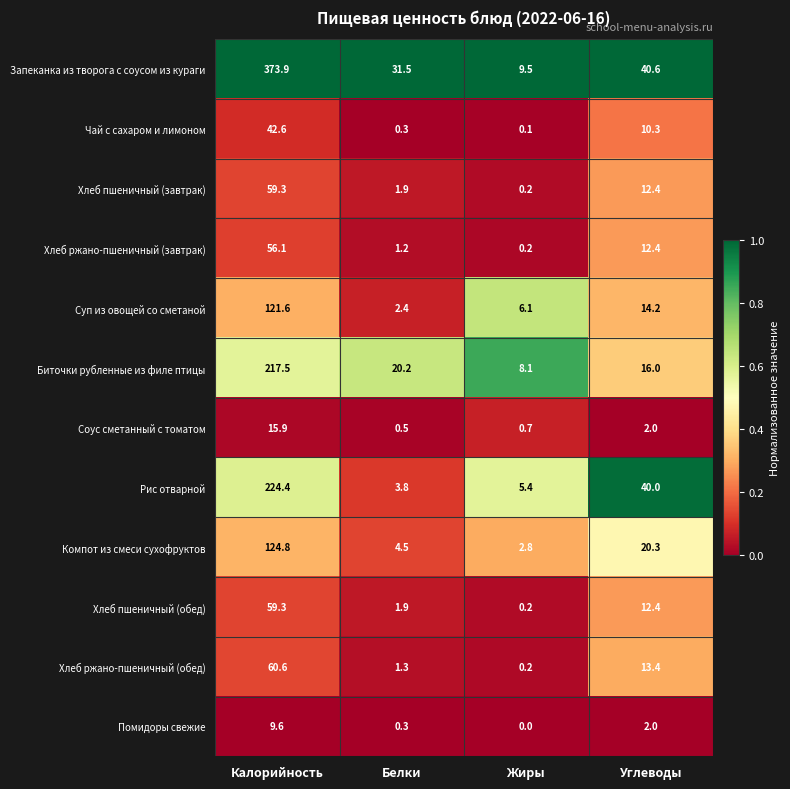

Count the number of categories in the chart.

4